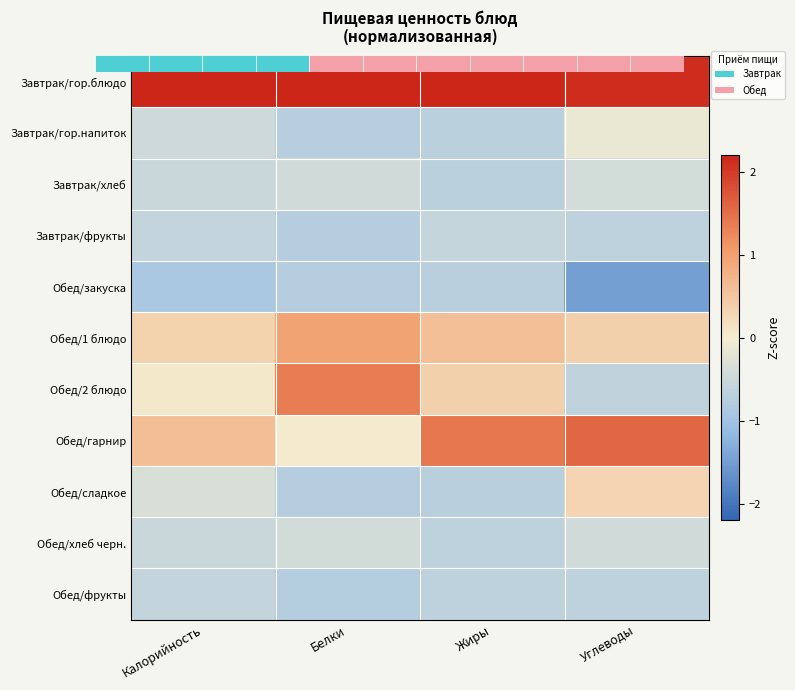

What is the sum of the Обед/хлеб черн. values at Жиры and Углеводы?

-1.1